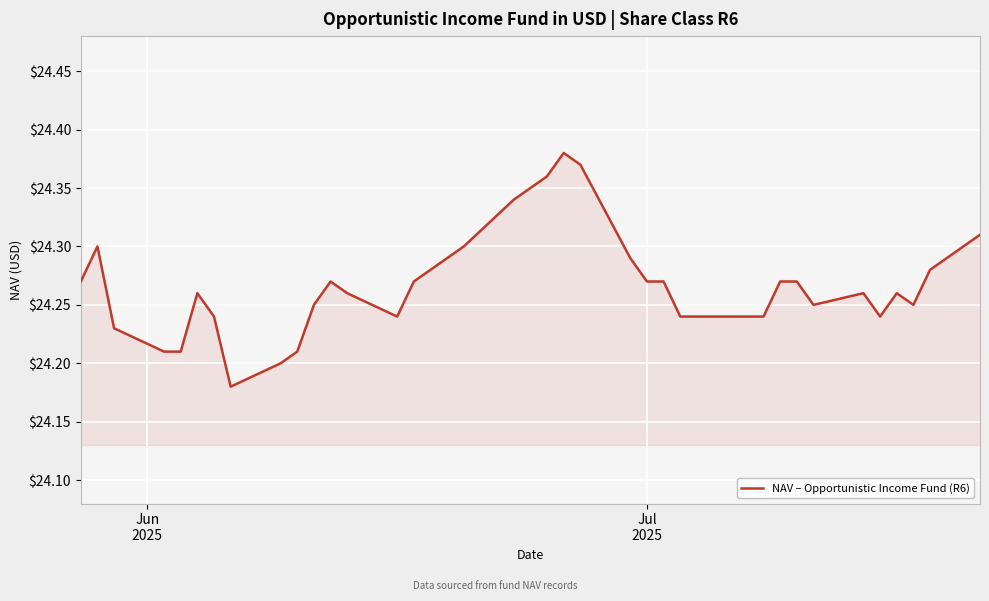

How many lines are shown in the chart?

1